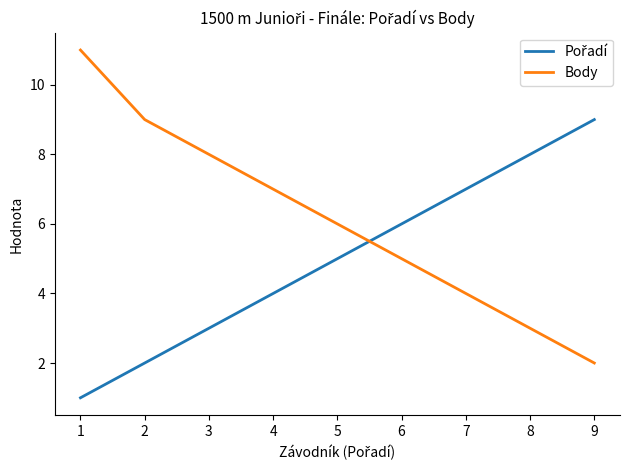

What is the difference between the maximum and minimum values in the Body series?

9